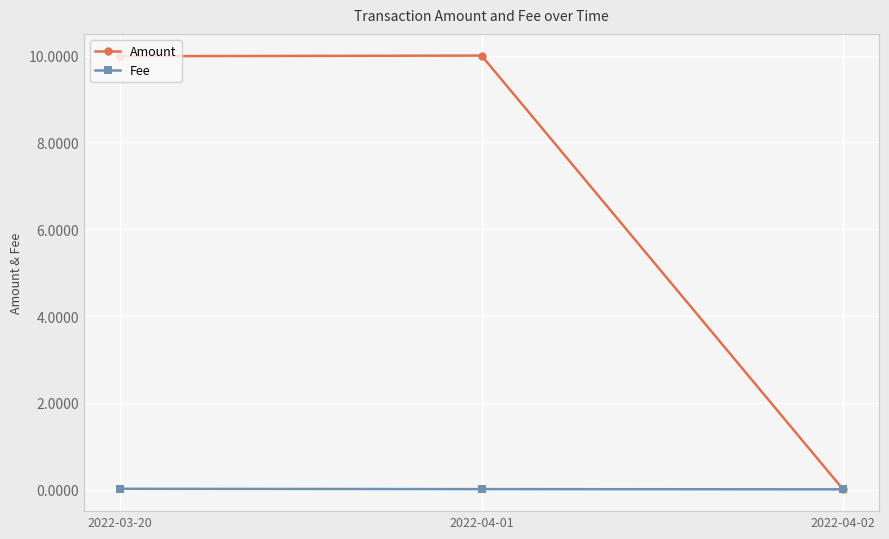

What is the difference between the highest and lowest values at 2022-03-20?

10.0